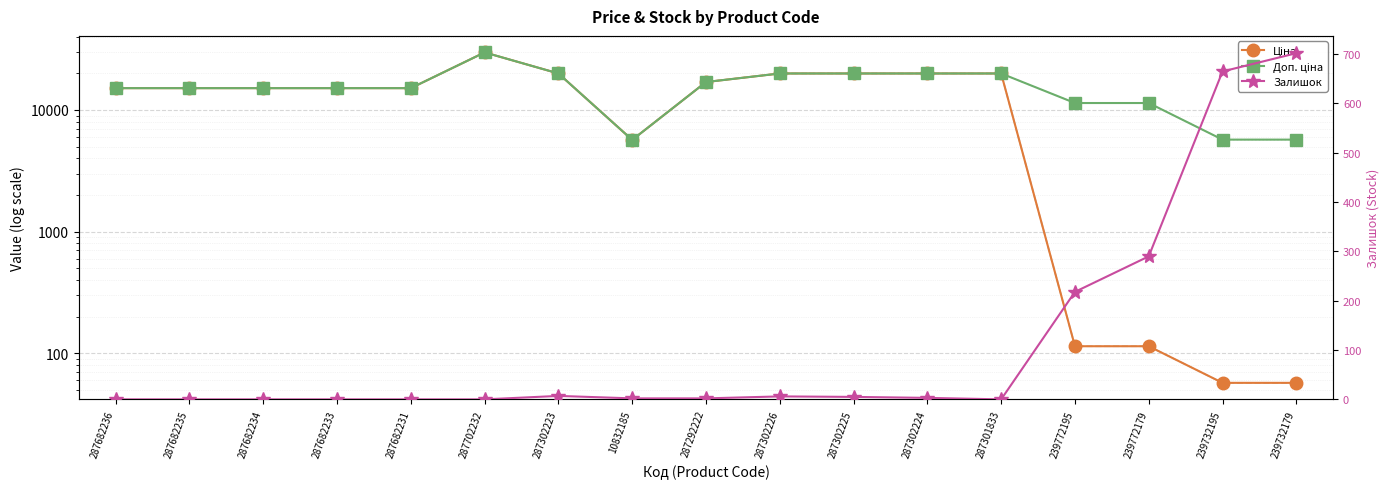

At which label does Доп. ціна reach its minimum?

10832185